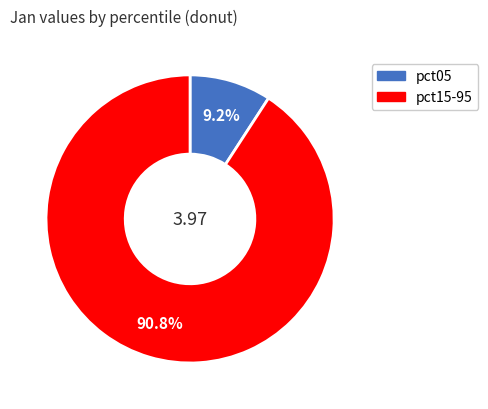

Does any single category account for the majority?

Yes